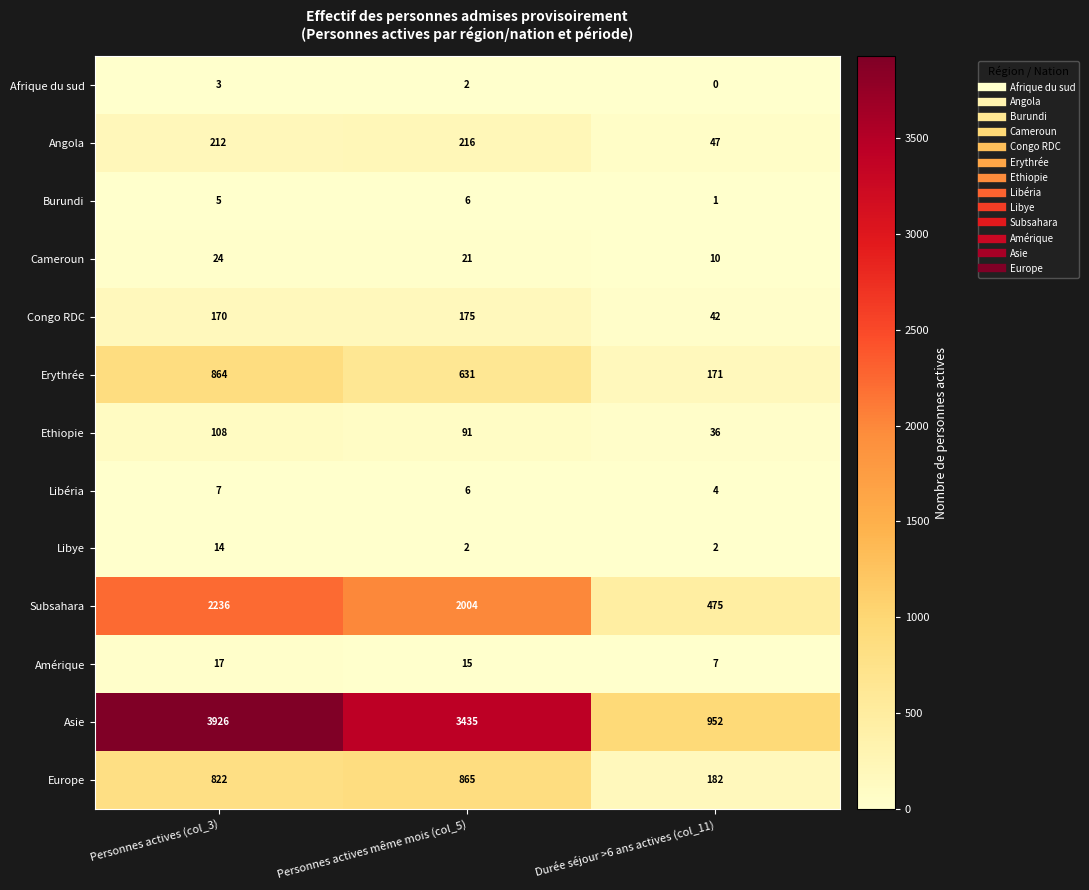

At which label does Afrique du sud first exceed 2?

Personnes actives (col_3)